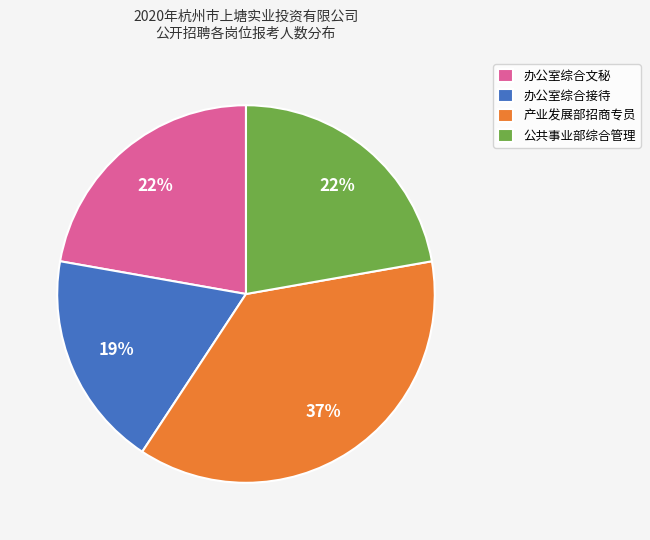

What is the ratio of the value at 公共事业部综合管理 to the value at 产业发展部招商专员?

0.6